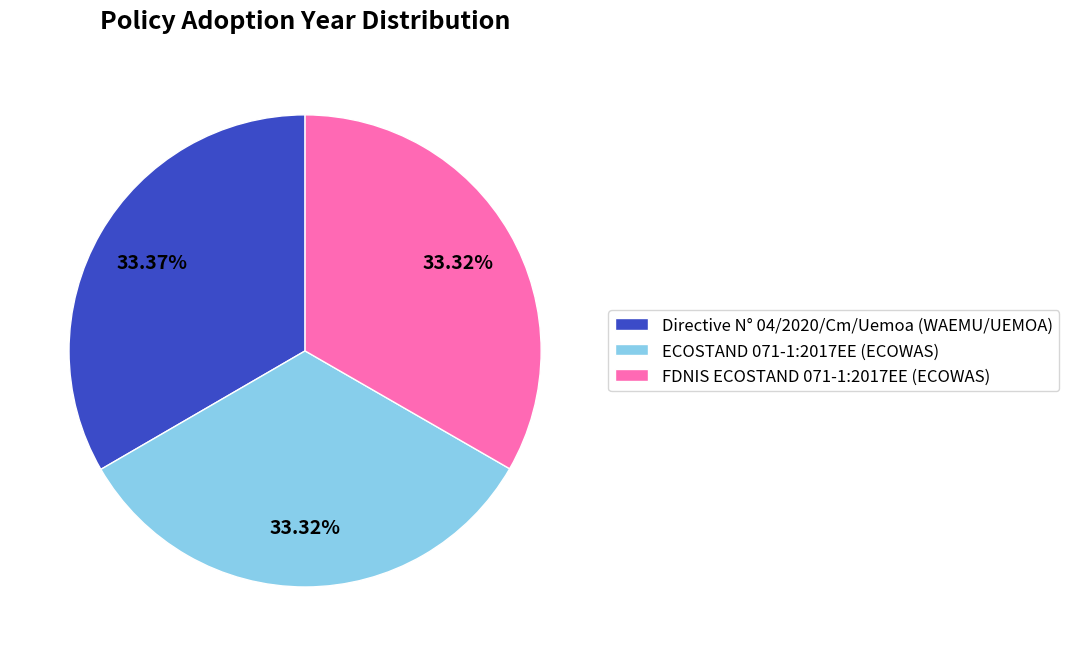

What is the ratio of the value at FDNIS ECOSTAND 071-1:2017EE (ECOWAS) to the value at ECOSTAND 071-1:2017EE (ECOWAS)?

1.0